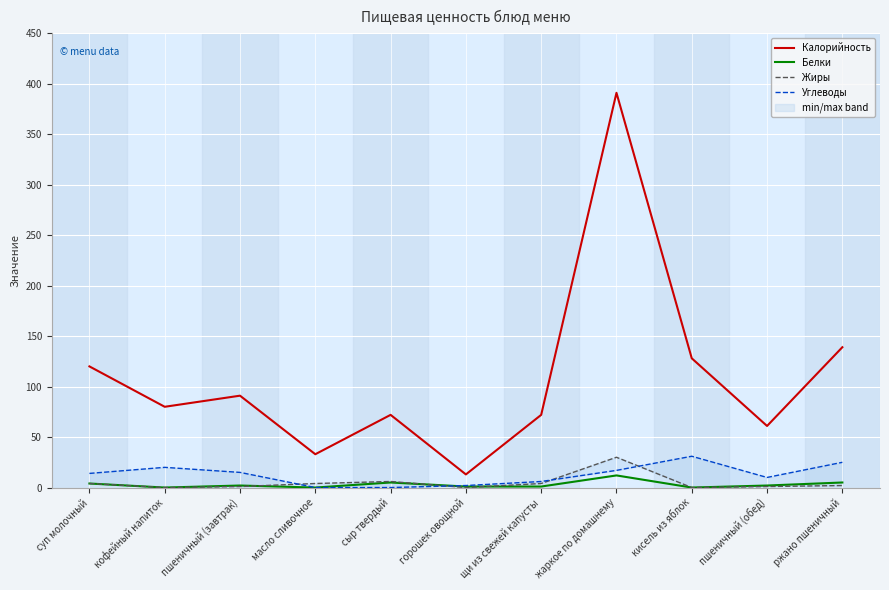

Reading left to right, extract all data points from this chart.

Калорийность: 120	80	91	33	72	13	72	391	128	61	139
Белки: 4	0	2	0	5	1	1	12	0	2	5
Жиры: 4	0	1	4	6	0	4	30	0	1	2
Углеводы: 14	20	15	0	0	2	6	17	31	10	25